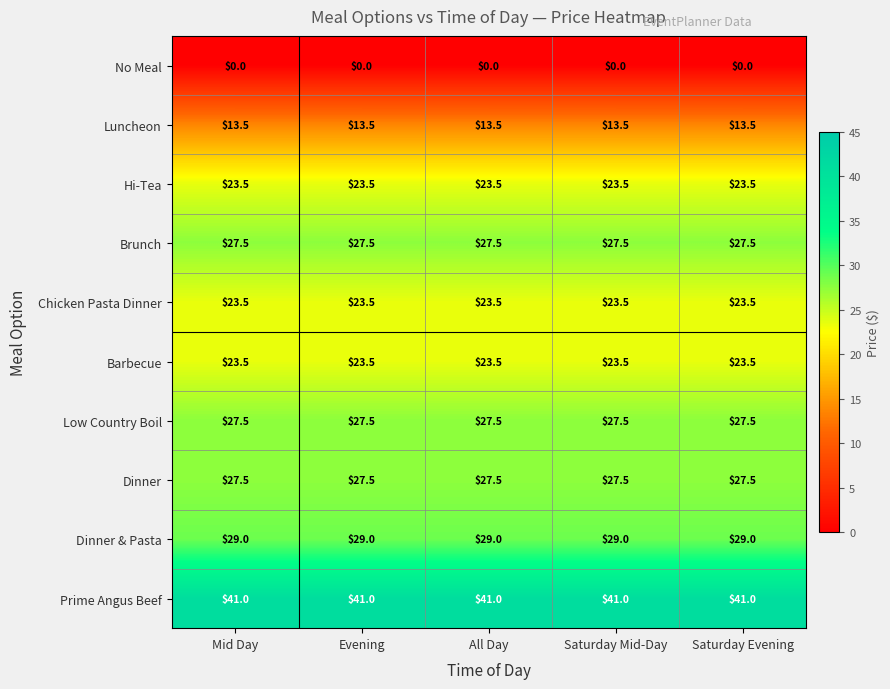

What is the average value of the Dinner & Pasta series?

29.0